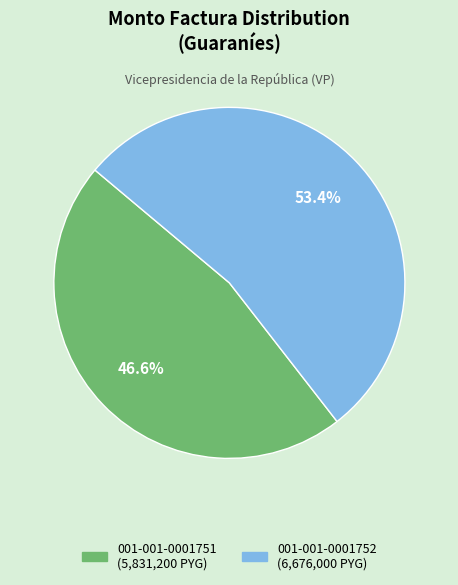

Which has a higher value, 001-001-0001752 or 001-001-0001751?

001-001-0001752